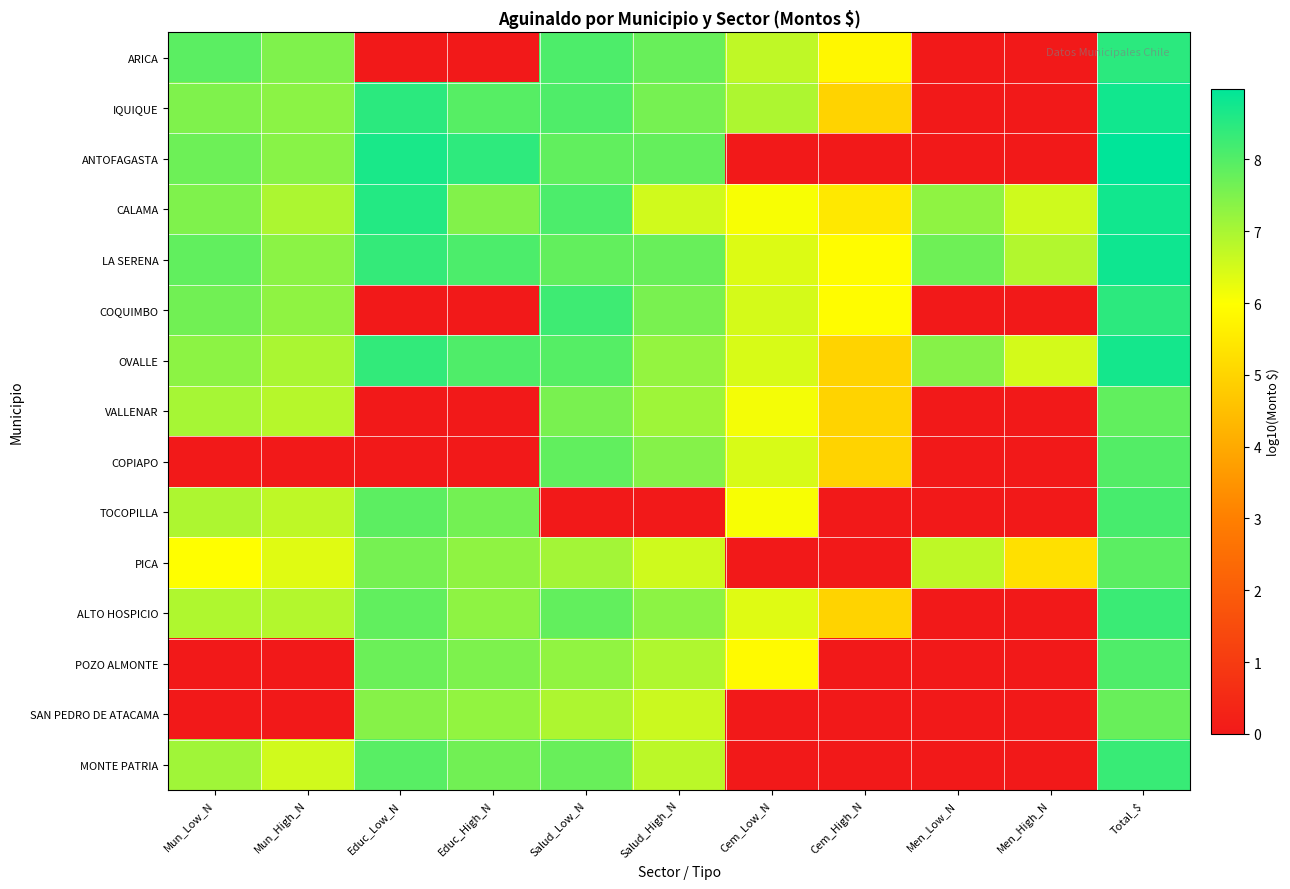

Which series changed the most between Mun_Low_N and Cem_High_N?

ANTOFAGASTA